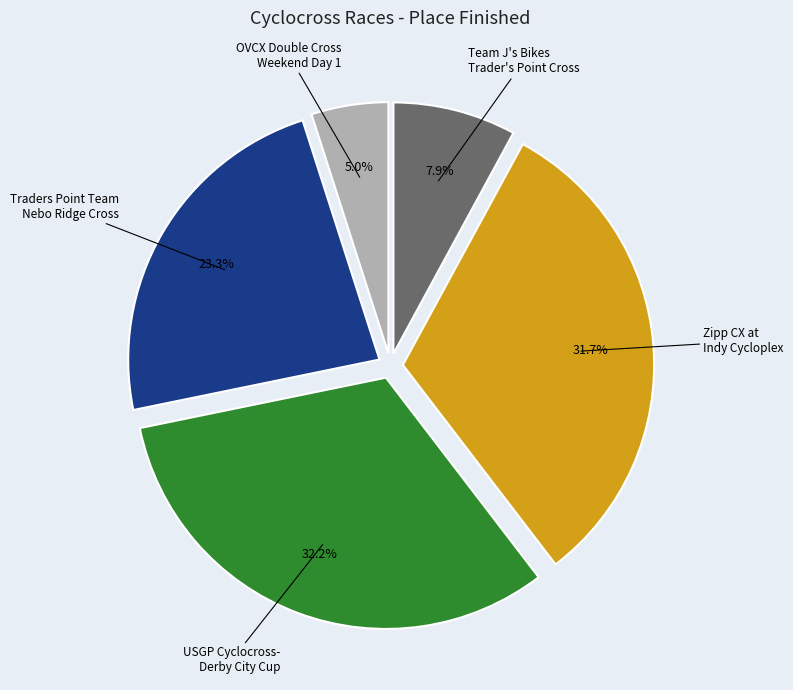

Is there any slice that represents more than half of the pie?

No